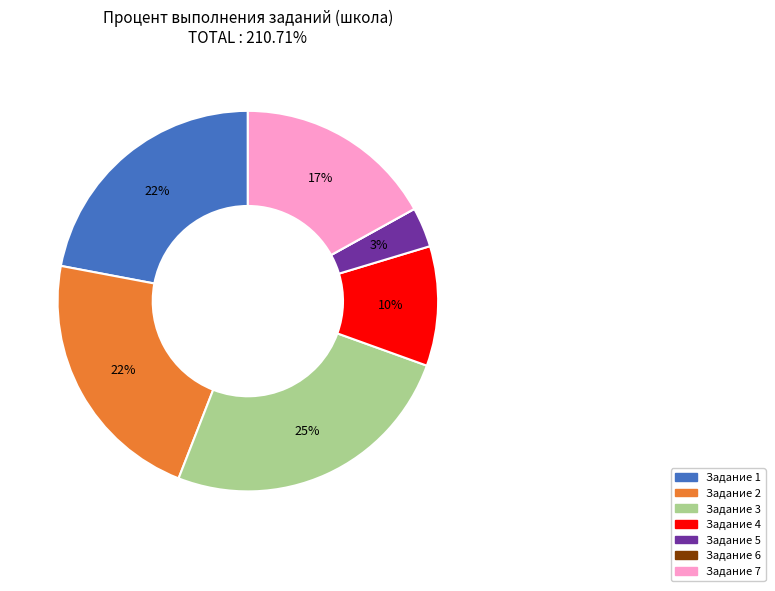

What is the ratio of the value at Задание 4 to the value at Задание 2?

0.5